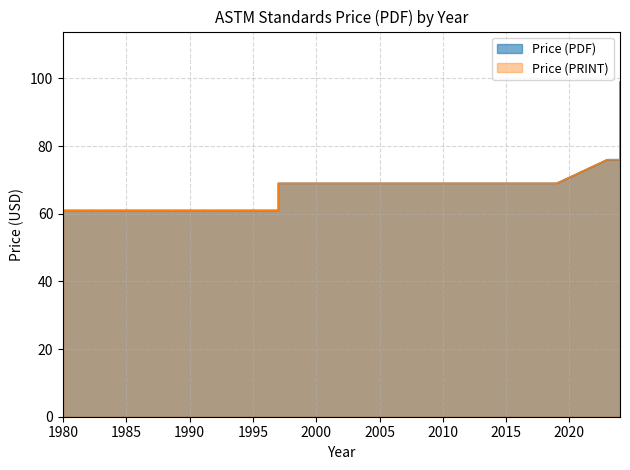

True or false: Price (PDF) has more than 2 interior local peaks.

False